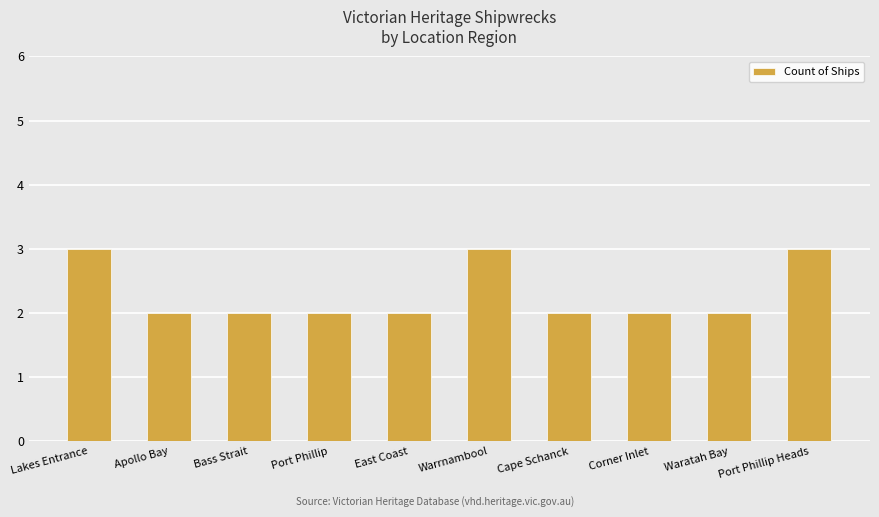

How many bars are there in total?

10